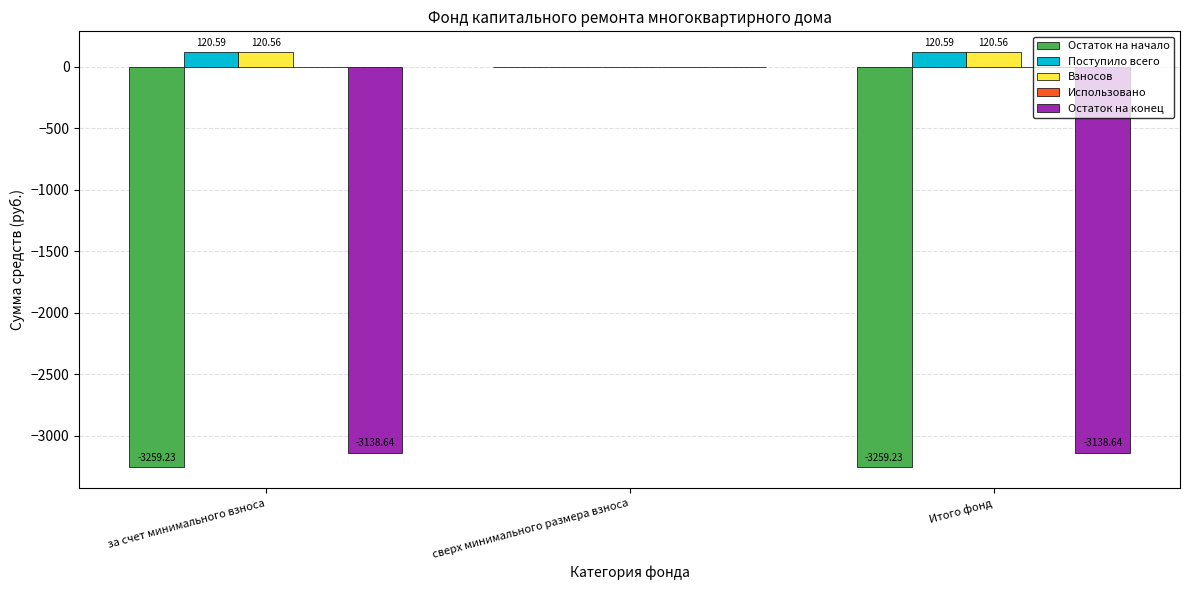

Which series changed the most between сверх минимального размера взноса and Итого фонд?

Остаток на начало